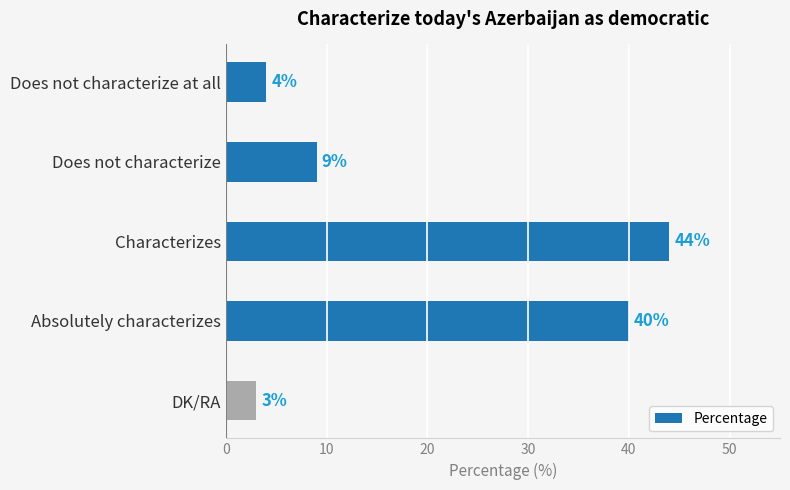

List the labels in order of value, smallest first.

DK/RA, Does not characterize at all, Does not characterize, Absolutely characterizes, Characterizes